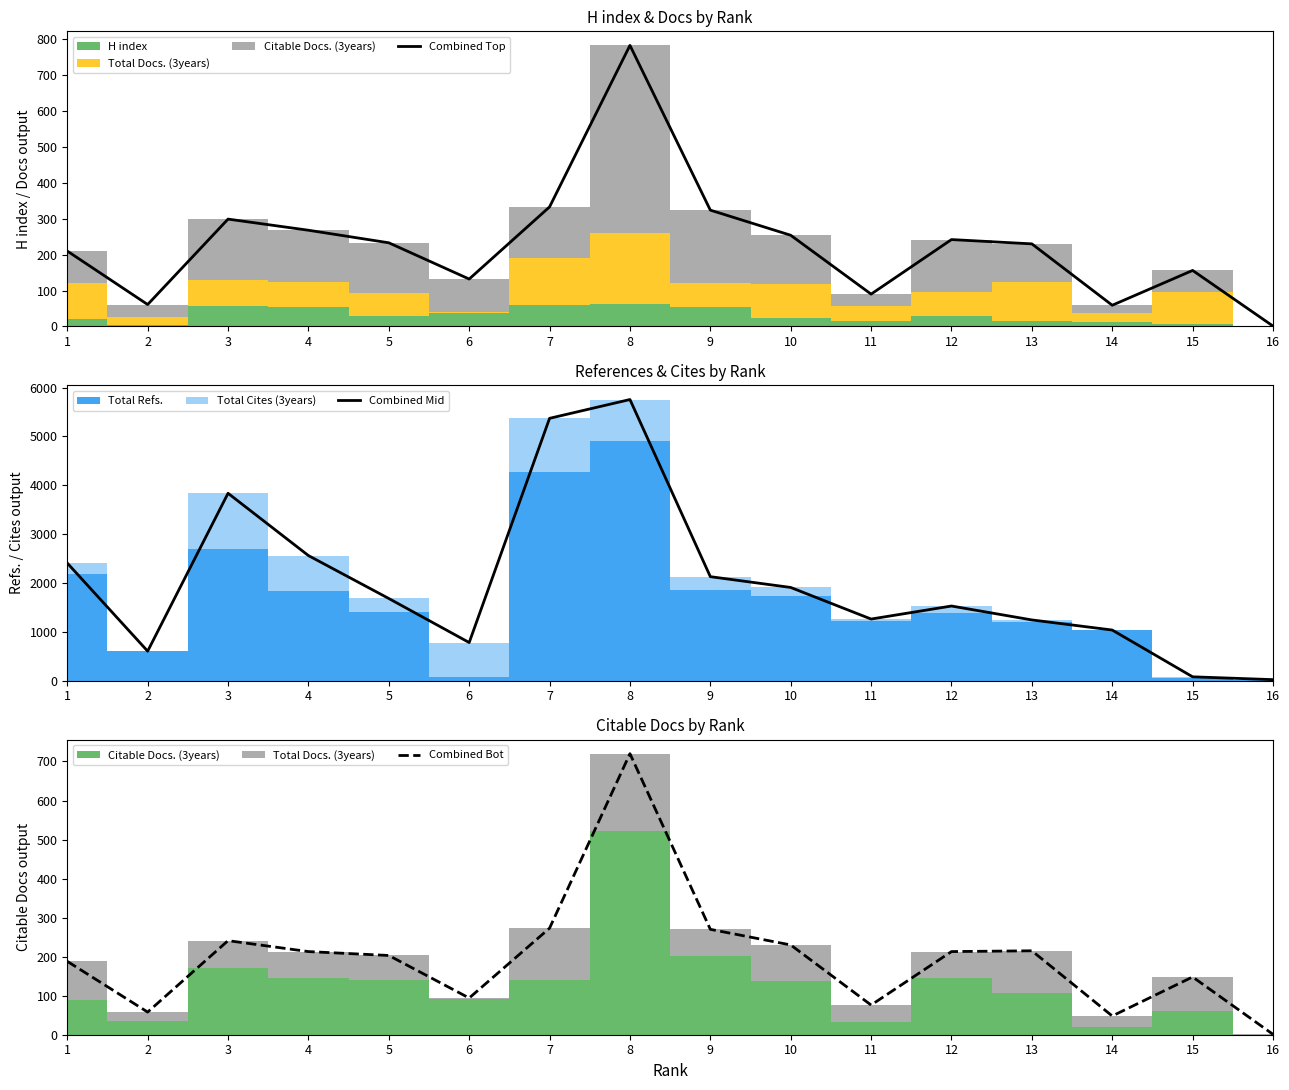

The value of Combined Mid at 8 is 5756. True or false?

True